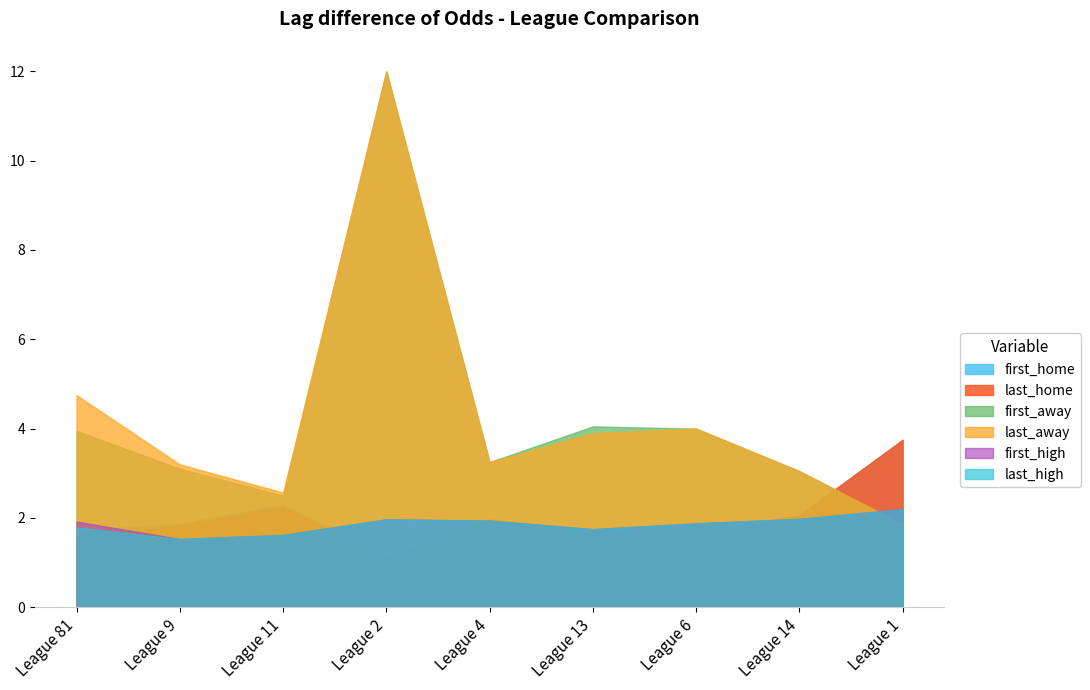

What is the minimum value for last_home?

1.1